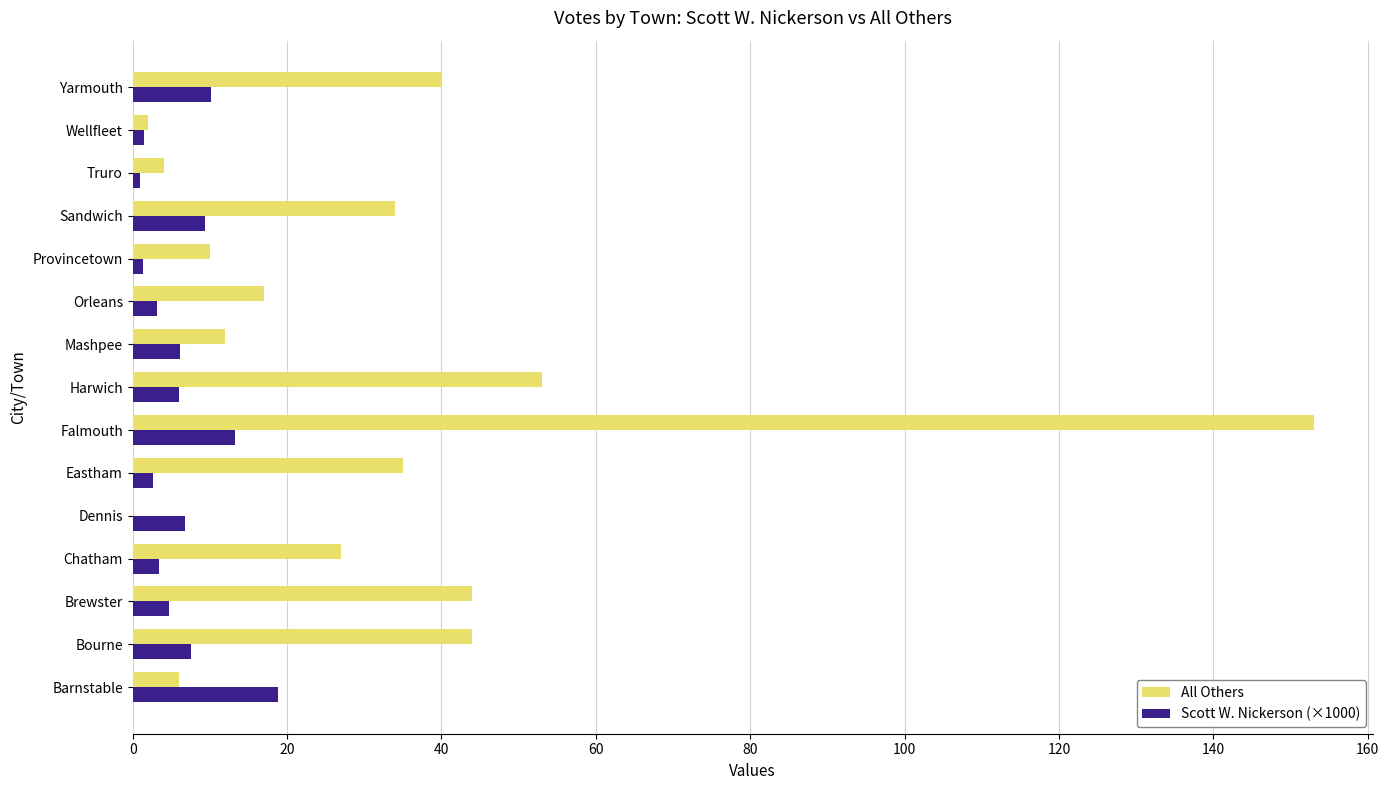

How many values in All Others are above zero?

14